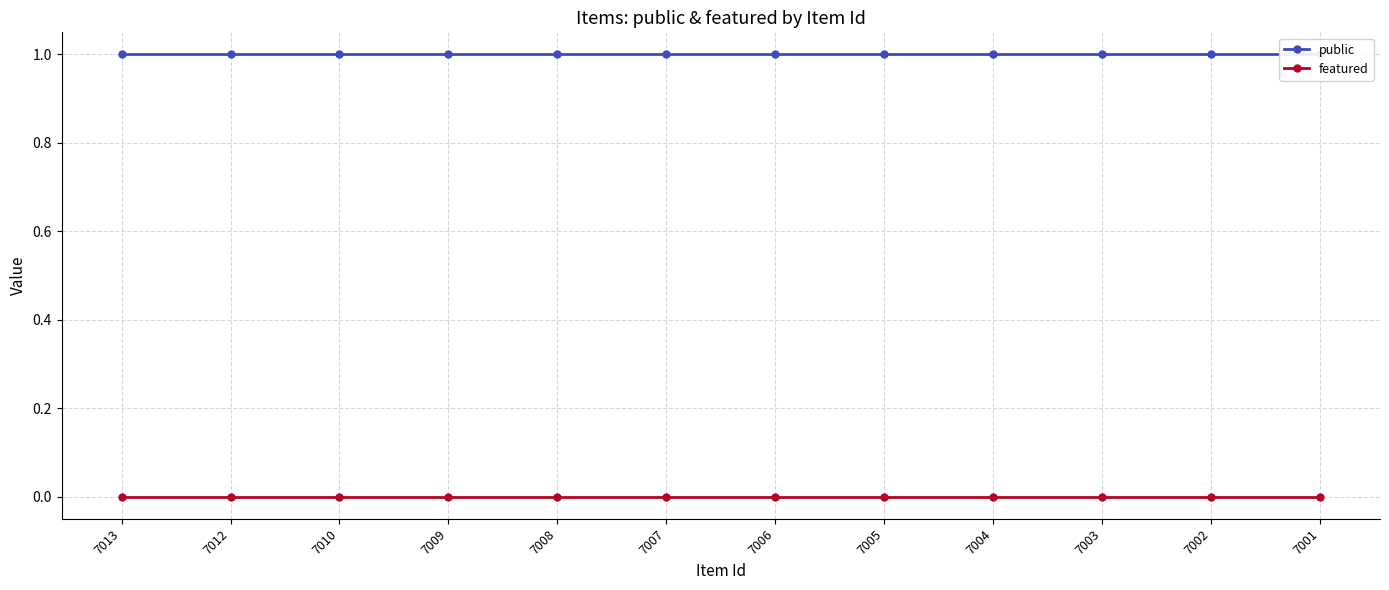

Is this an area chart (filled region under the line)?

No